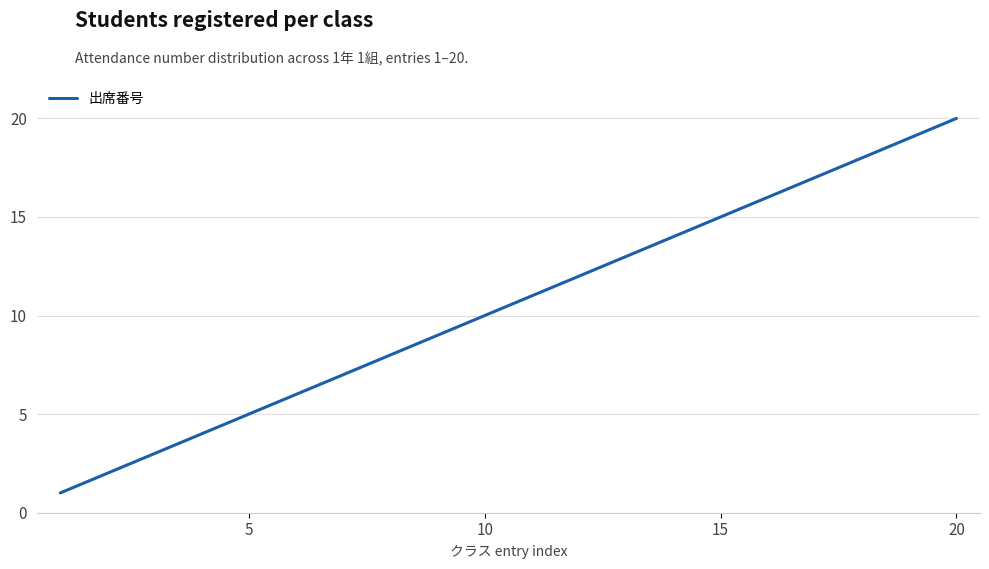

What is the difference between the maximum and minimum values?

19